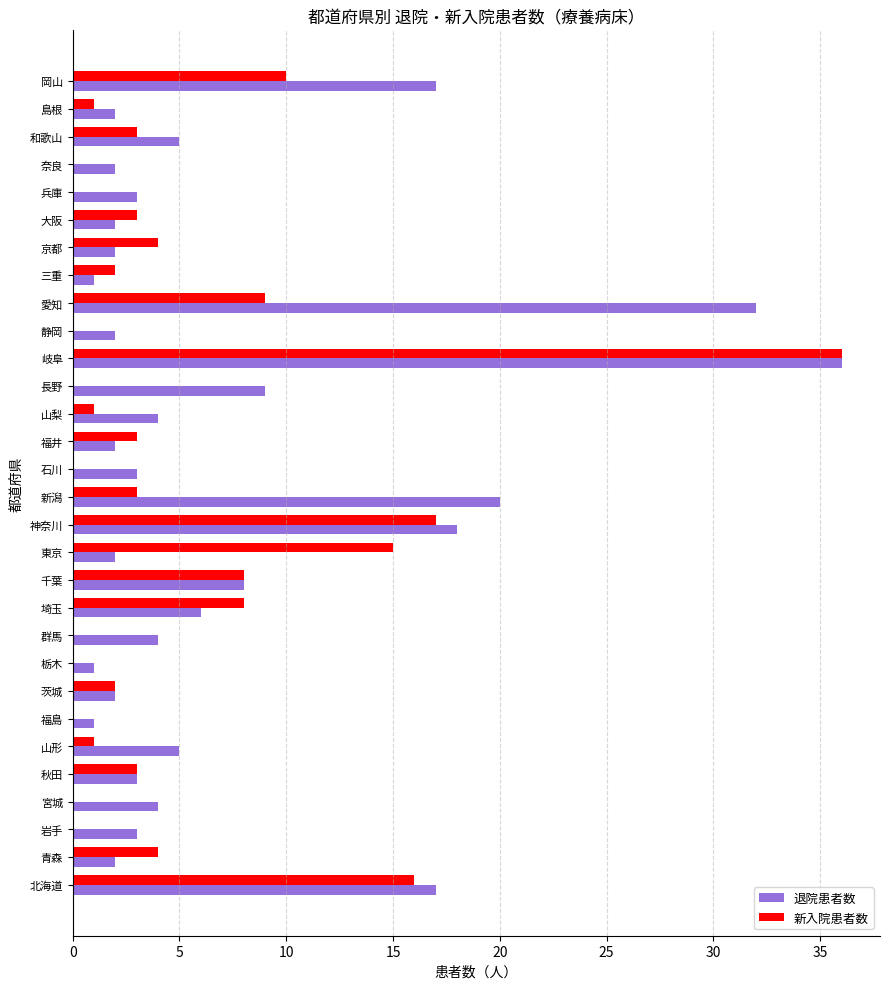

At which category is the sum across all series the highest?

岐阜